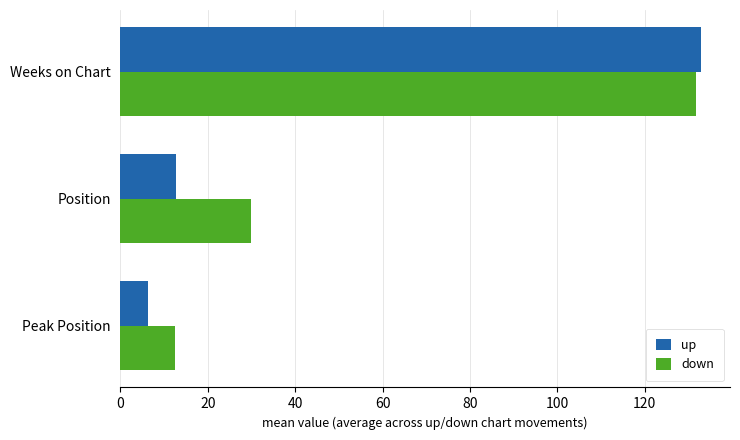

Which category has the highest value in the down series?

Weeks on Chart